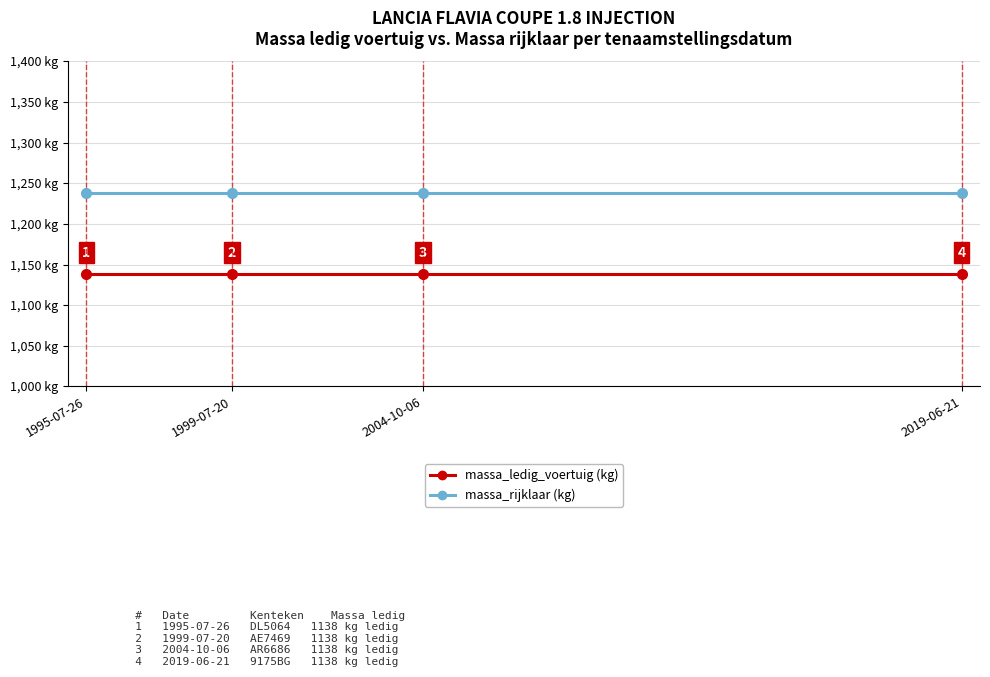

Does the chart have visible grid lines?

Yes